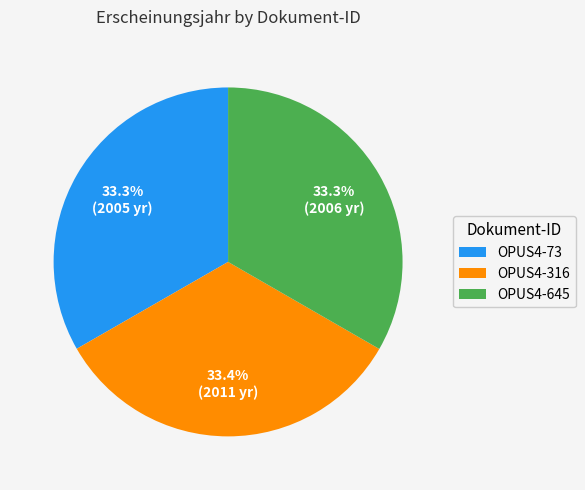

To the nearest percent, what portion does OPUS4-73 represent?

33%